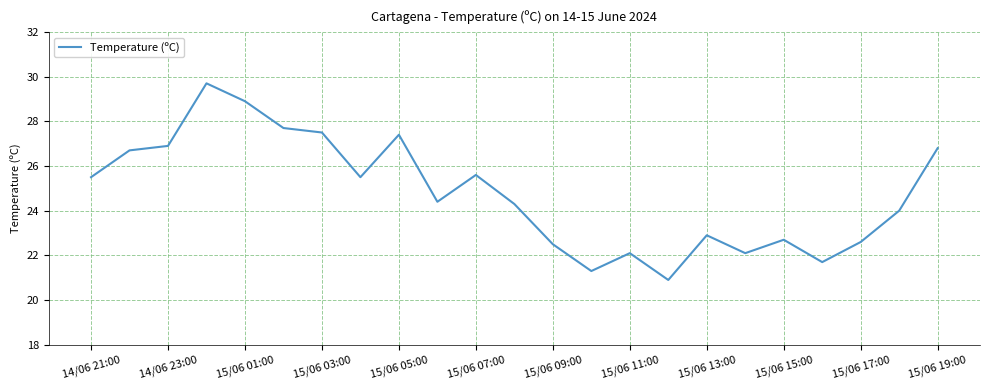

What is the minimum value shown in the chart?

20.9